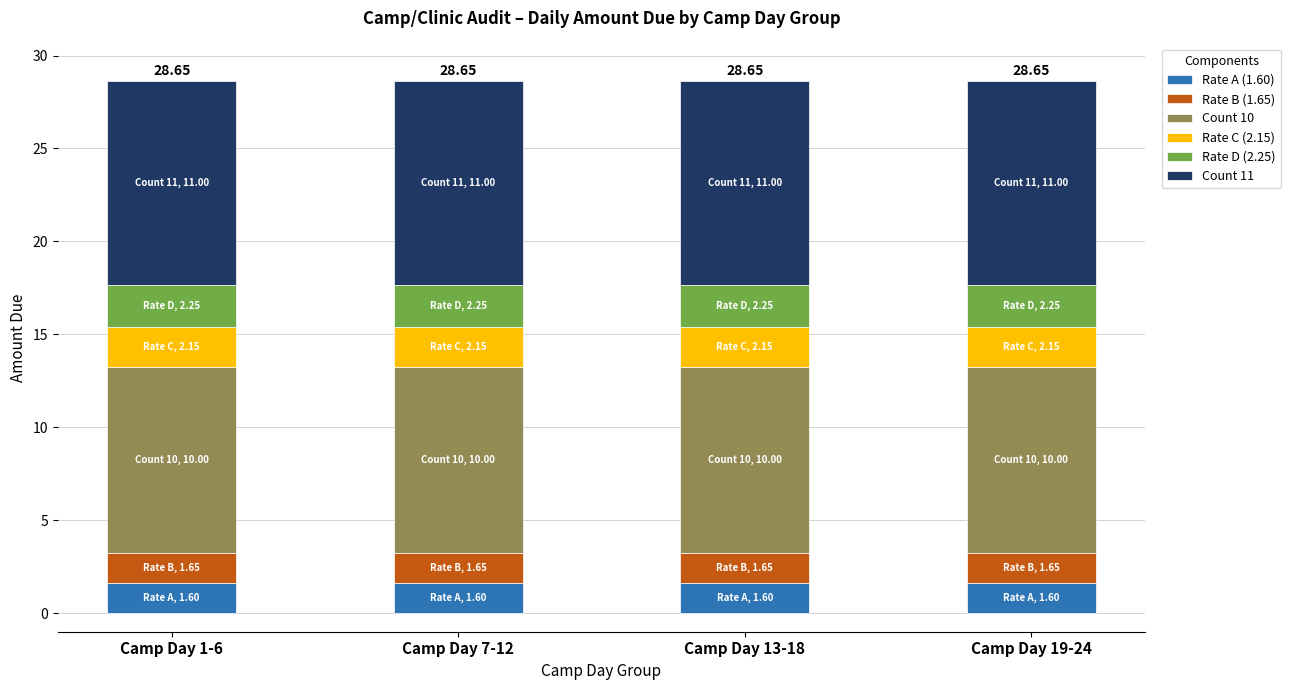

Rank the series at Camp Day 7-12 from lowest to highest value.

Rate A (1.60), Rate B (1.65), Rate C (2.15), Rate D (2.25), Count 10, Count 11